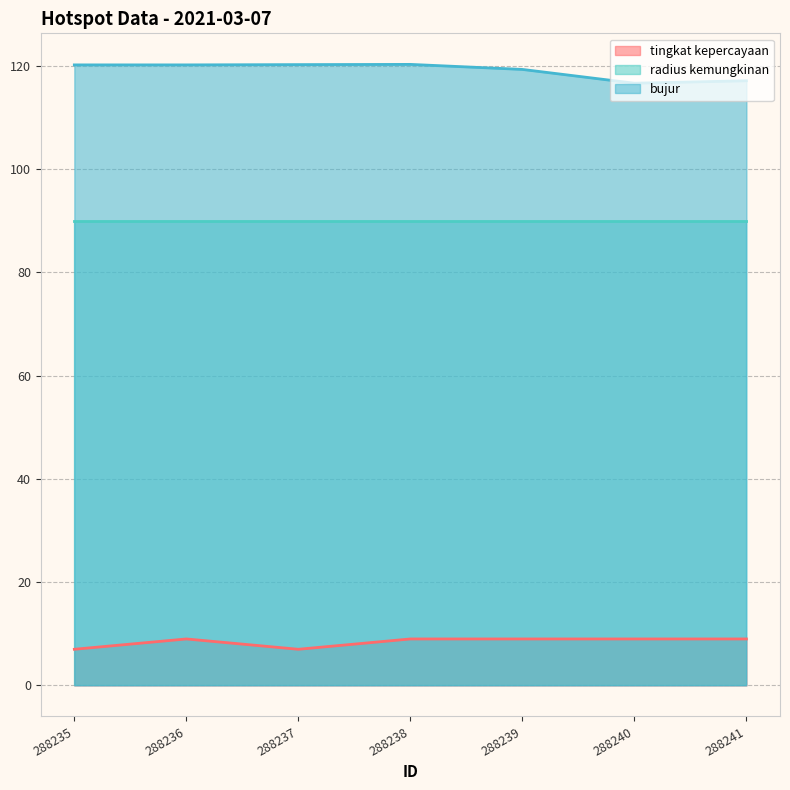

What is the value of the bujur point at the 1st from the left?

120.2